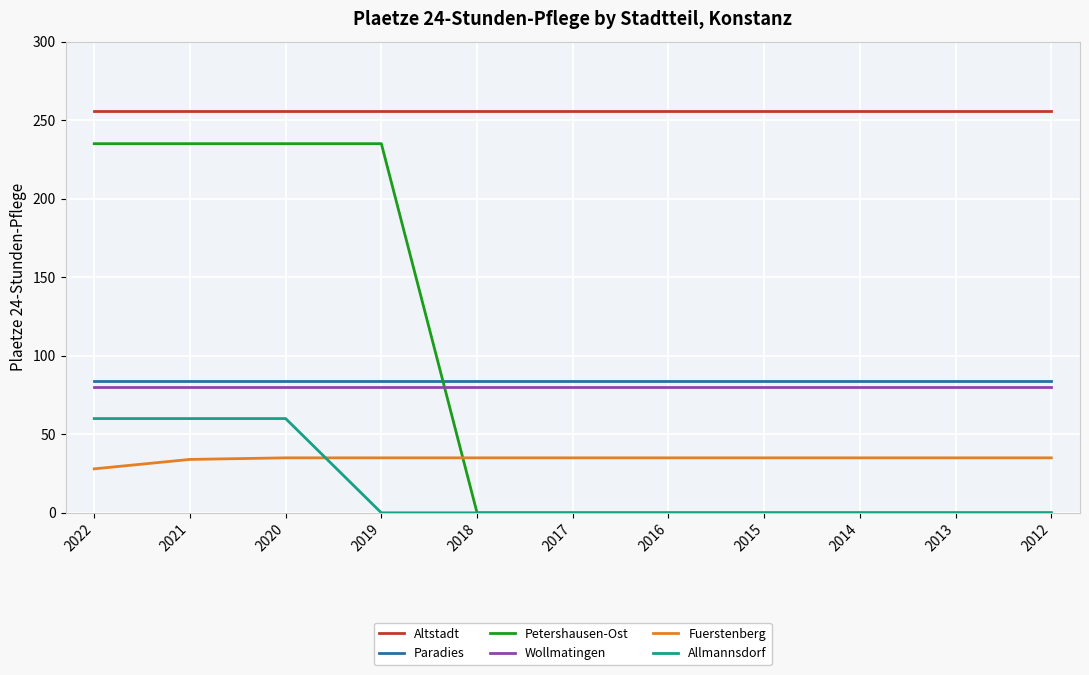

What is the difference between the highest and lowest values at 2021?

222